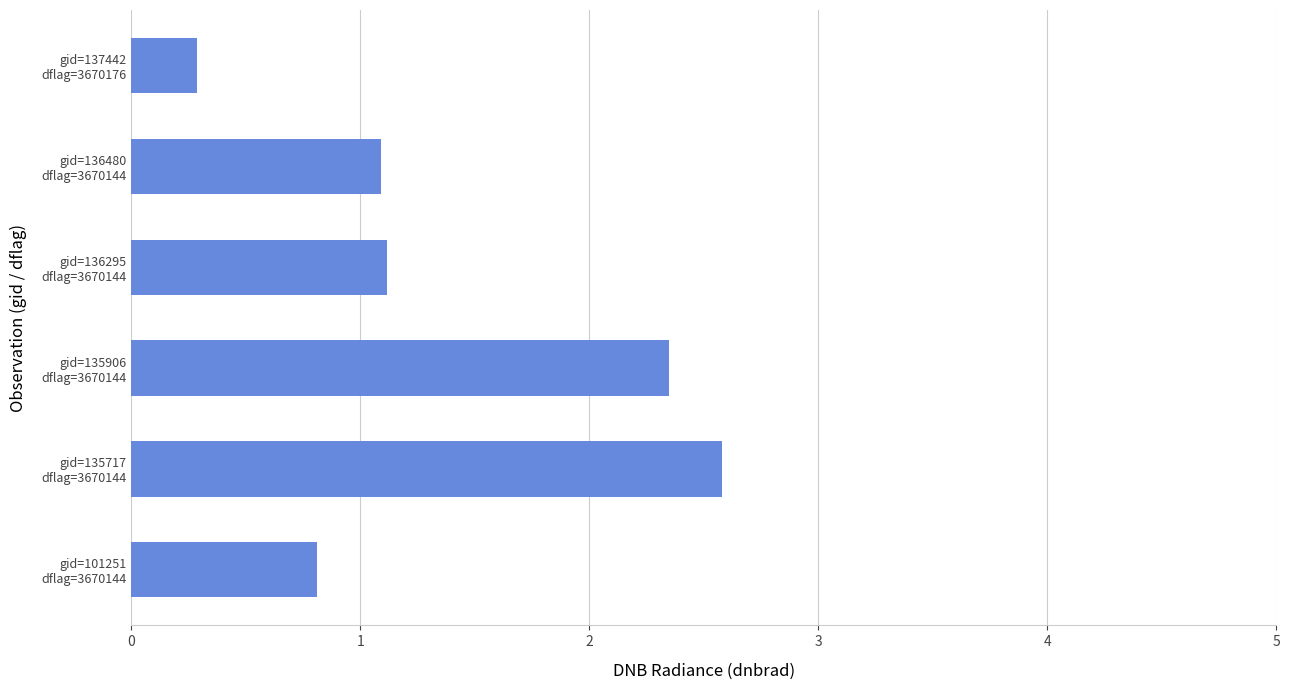

Count the values in the range 0 to 2.

4